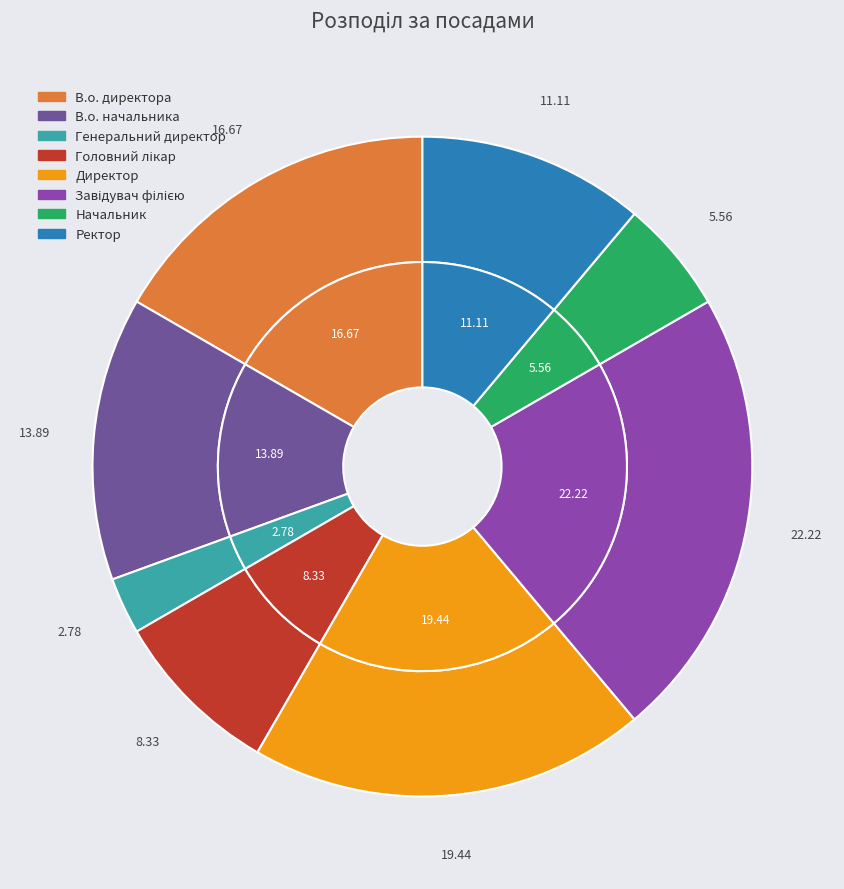

How many slices are in this pie chart?

8